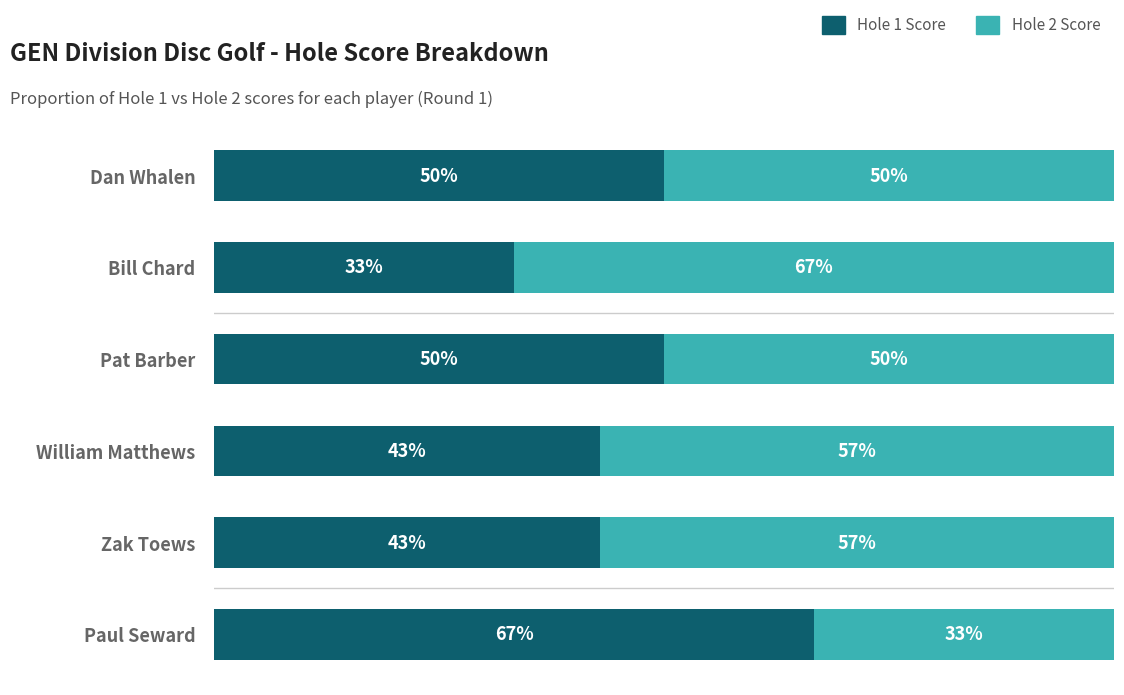

Which category has the lowest value in the Hole 1 Score series?

Bill Chard